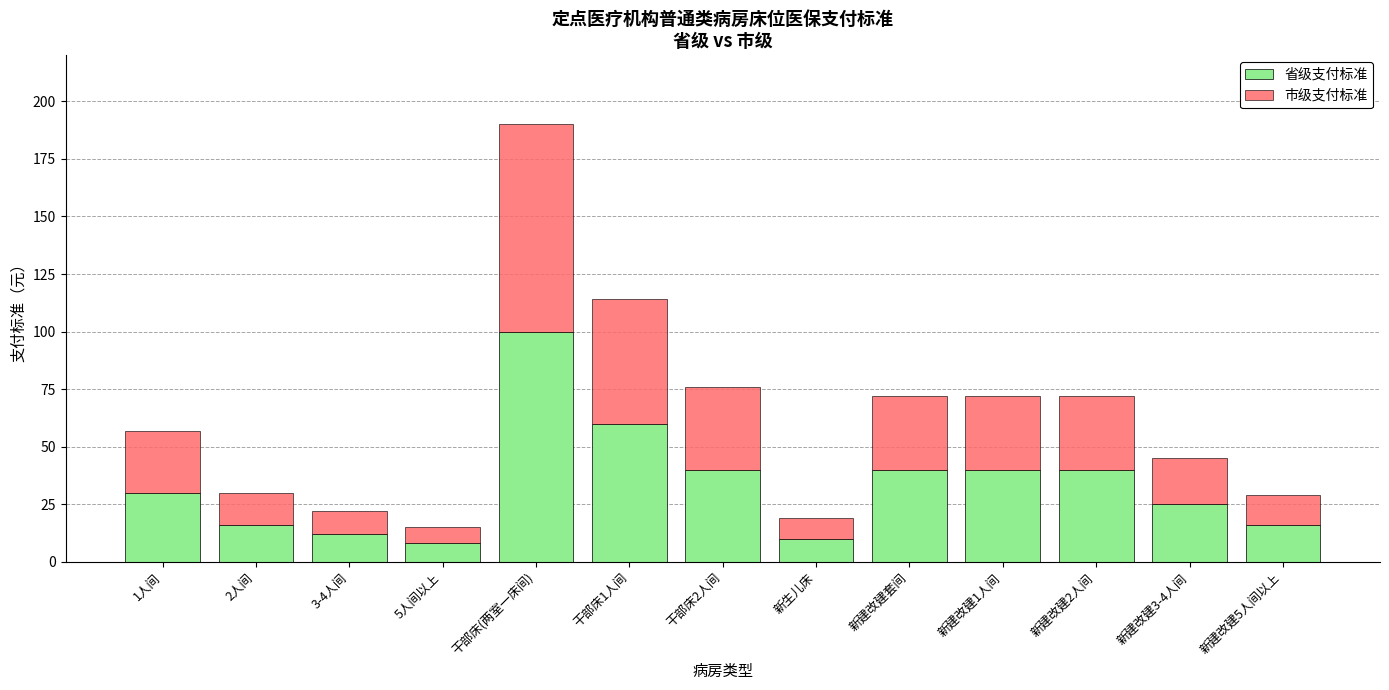

Which category has the highest value in the 省级支付标准 series?

干部床(两室一床间)